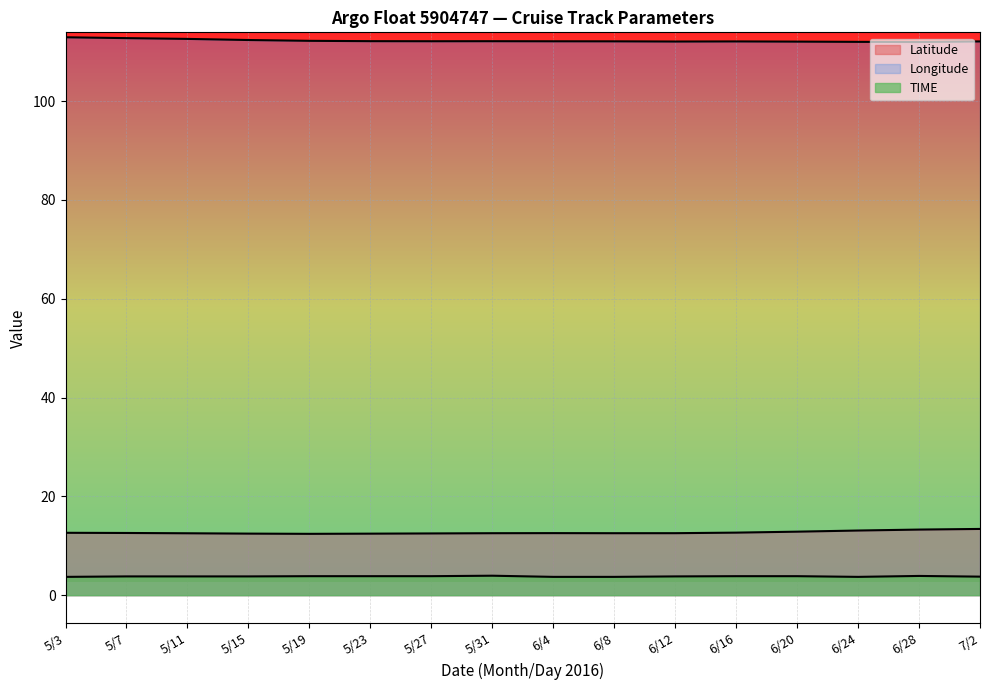

What is the difference between the second highest and minimum values in the Latitude series?

0.9